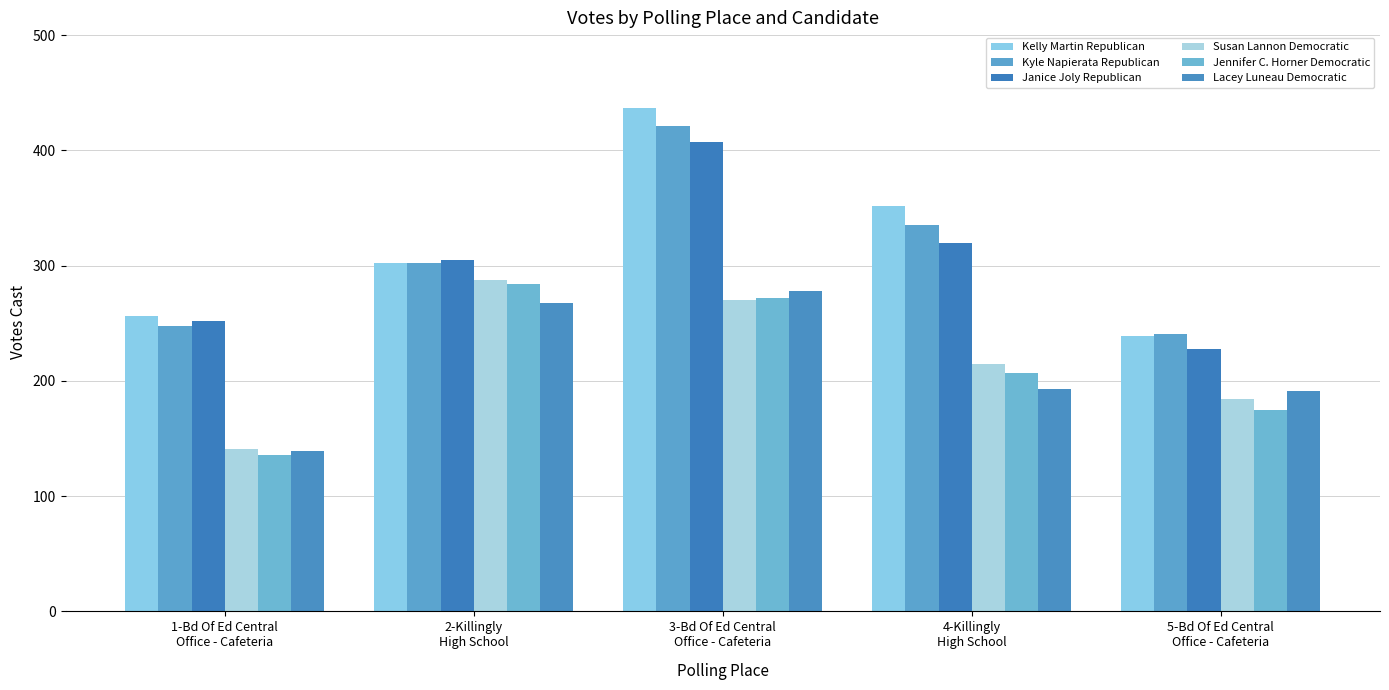

What are all the series names shown in the legend?

Kelly Martin Republican, Kyle Napierata Republican, Janice Joly Republican, Susan Lannon Democratic, Jennifer C. Horner Democratic, Lacey Luneau Democratic